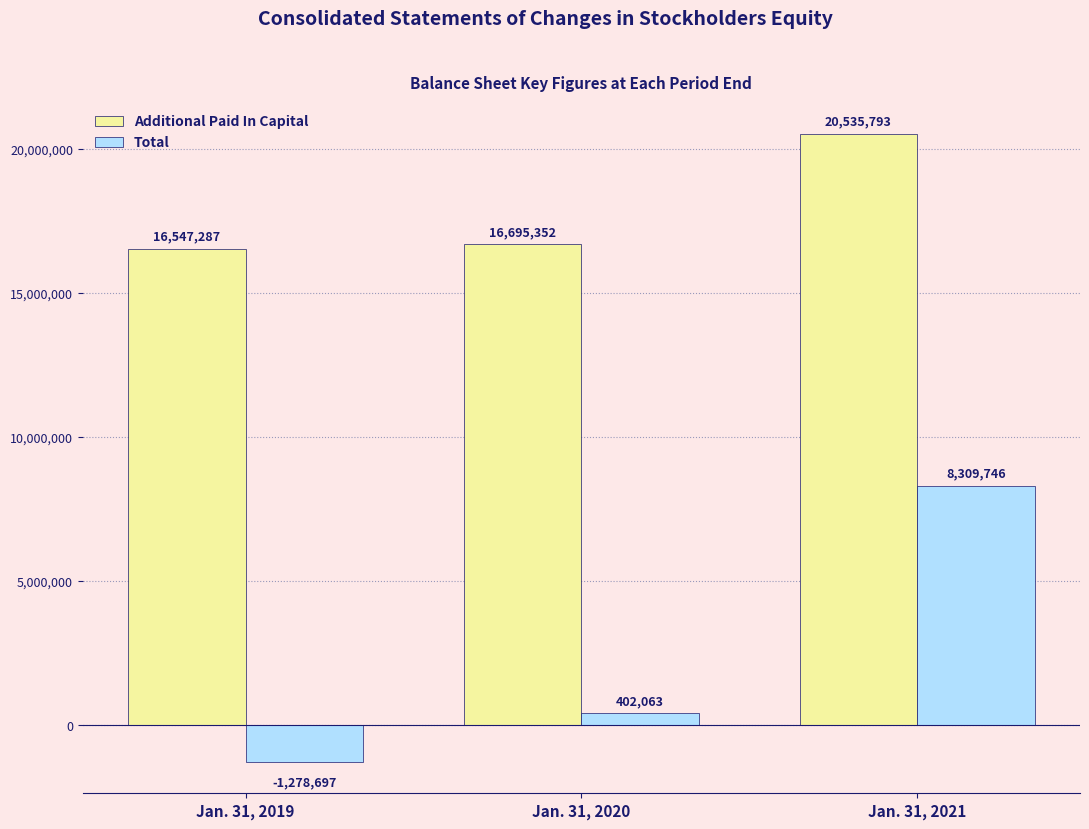

What are all the series names shown in the legend?

Additional Paid In Capital, Total